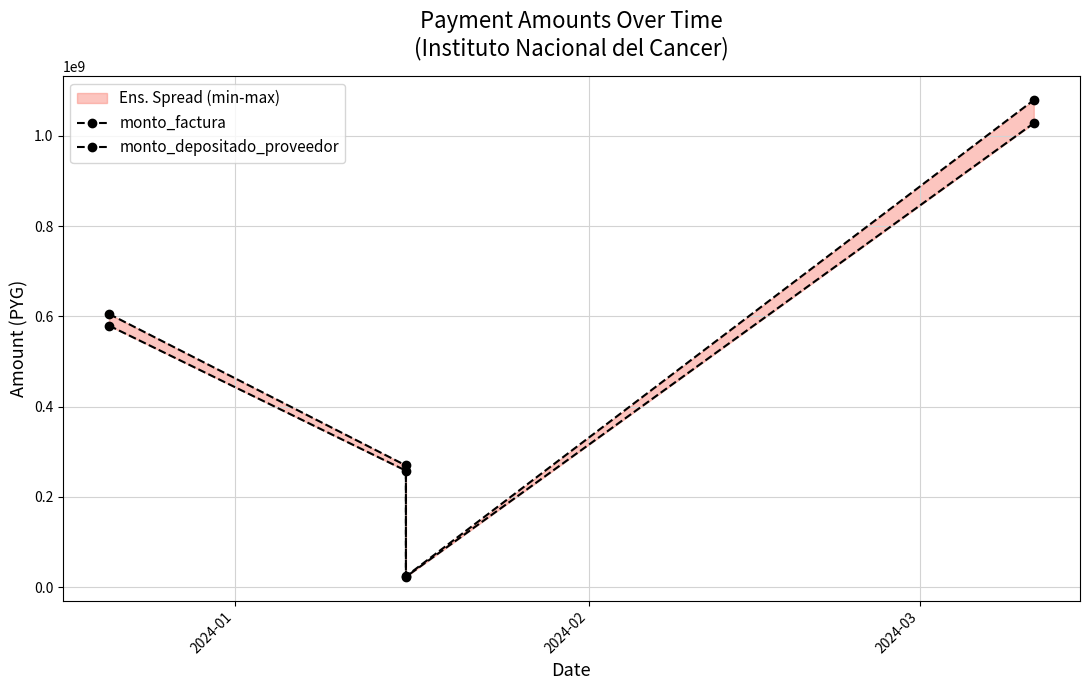

The value of monto_depositado_proveedor at 2024-03 is 37019459. True or false?

False